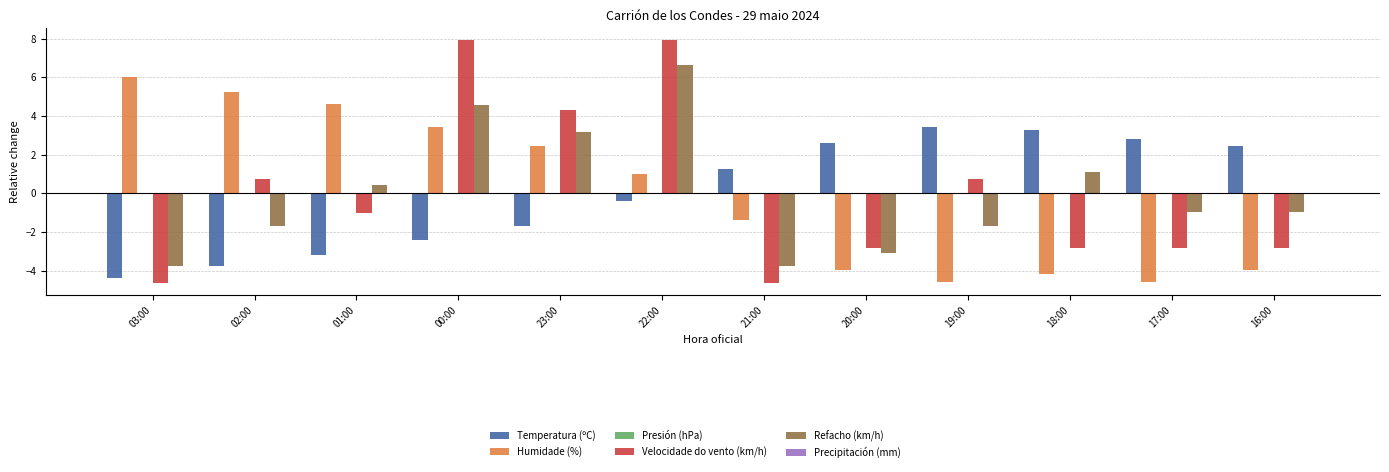

Which series changed the most between 01:00 and 17:00?

Humidade (%)